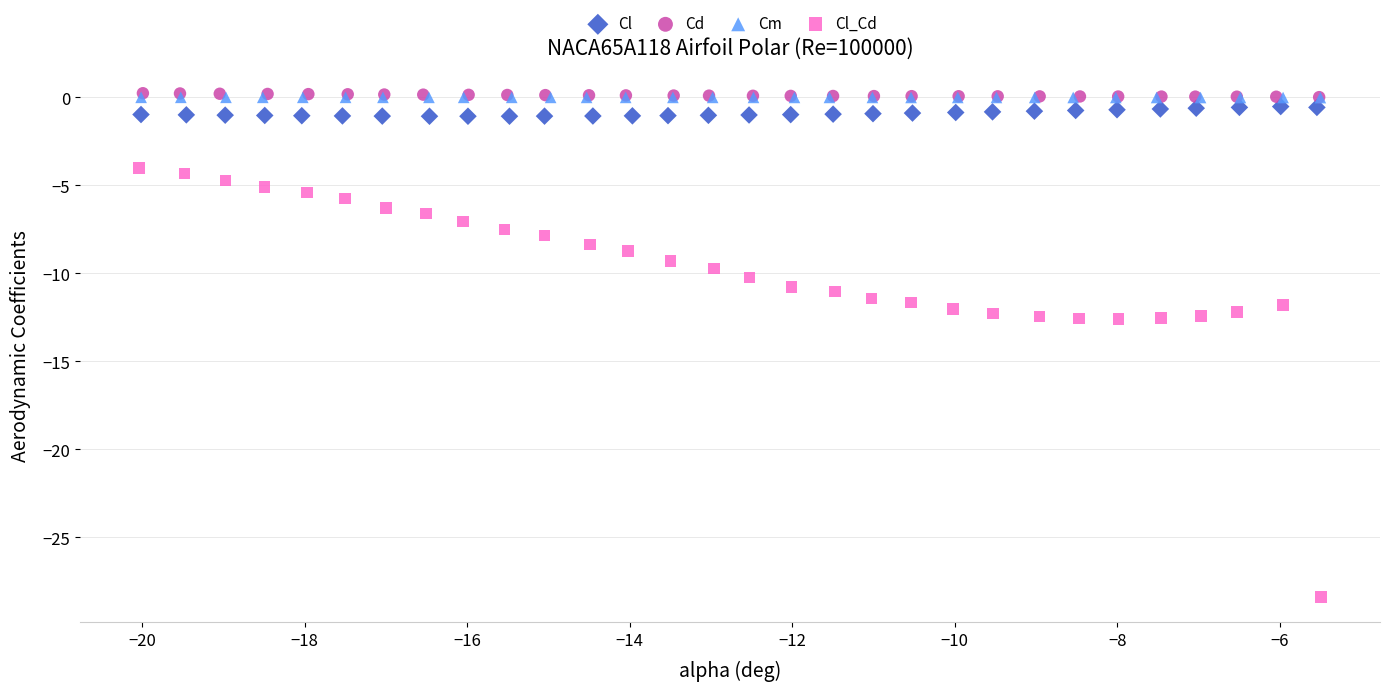

Which series has the largest Y range (max minus min)?

Cl_Cd